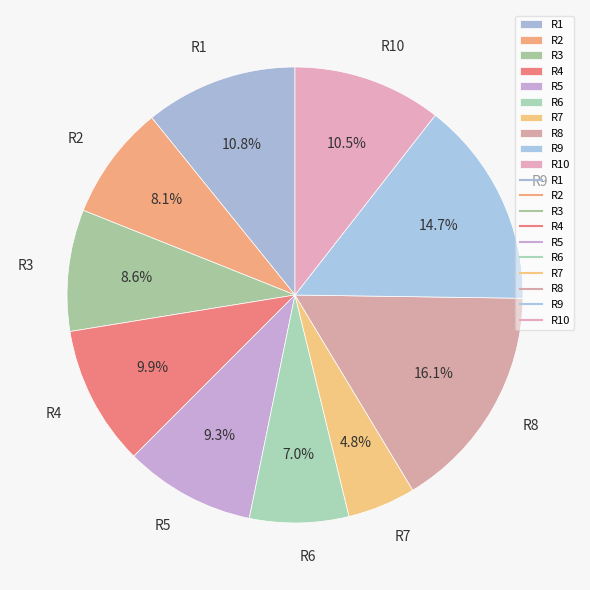

Is it true that R1 is 11% of the pie?

True